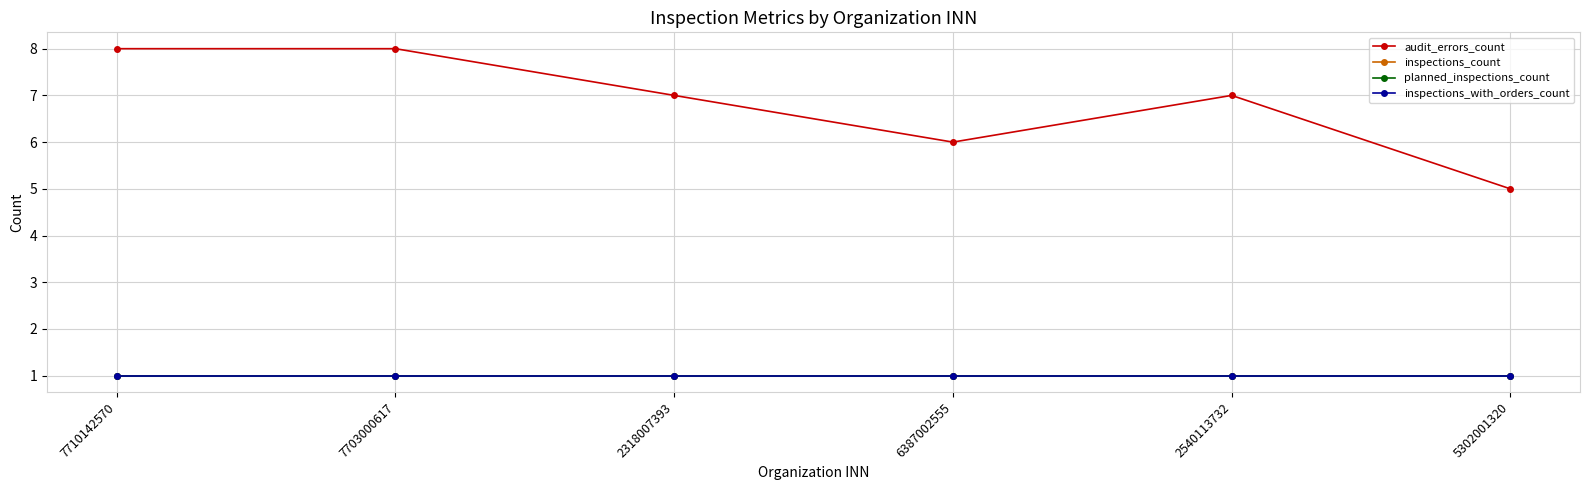

Is the value of inspections_count at 6387002555 greater than the value of inspections_with_orders_count at 7703000617?

No